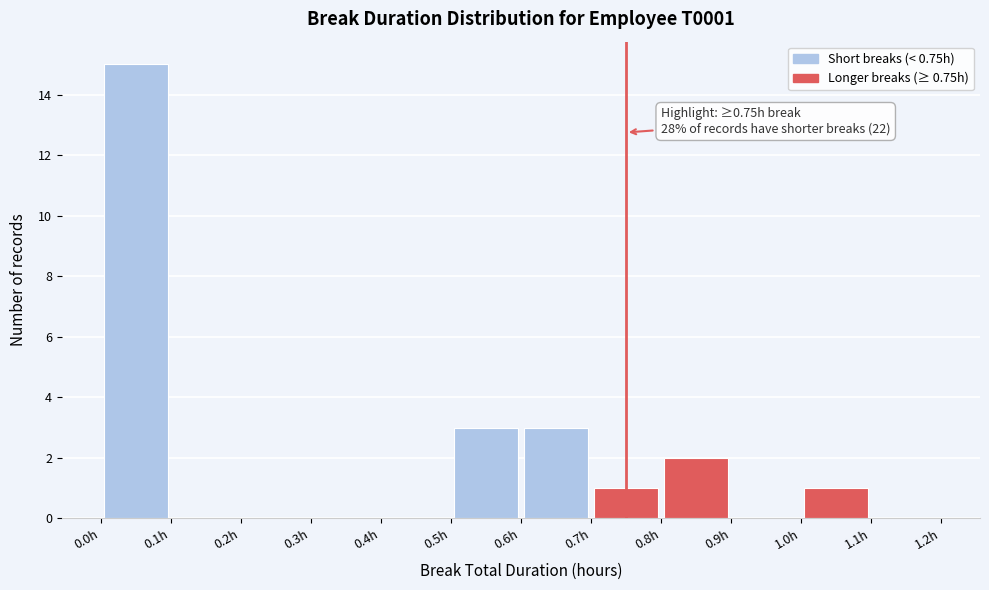

Over which range of the x-axis is the bar tallest?

0.0 to 0.1